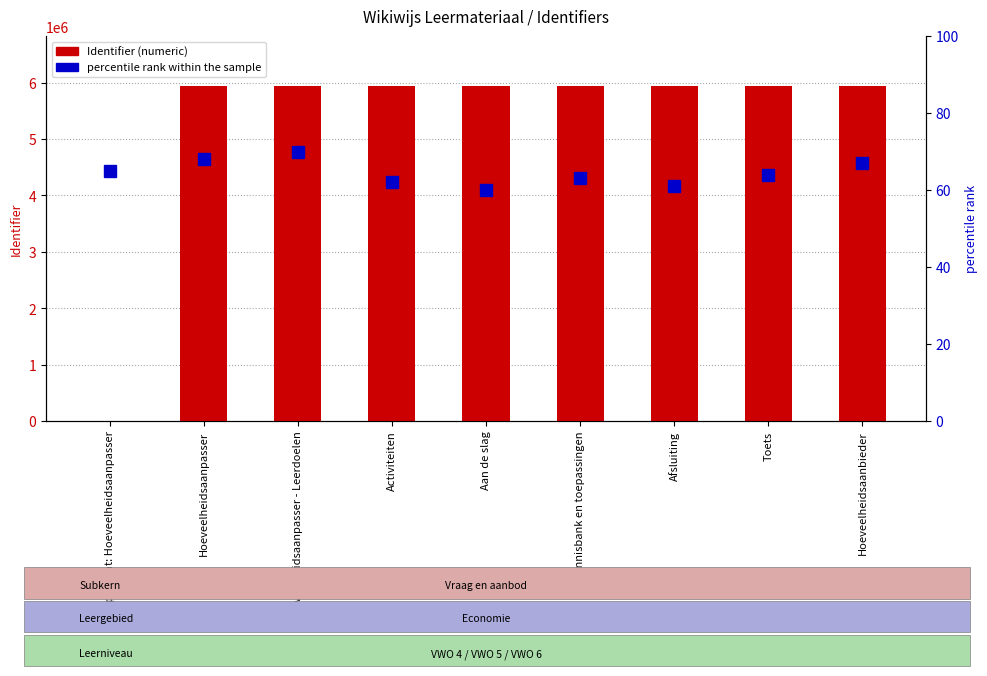

Reading left to right, transcribe all the data shown in this chart.

Identifier: 0	5937308	5937309	5937311	5937313	5937314	5937321	5937322	5937324
percentile rank within the sample: 65	68	70	62	60	63	61	64	67